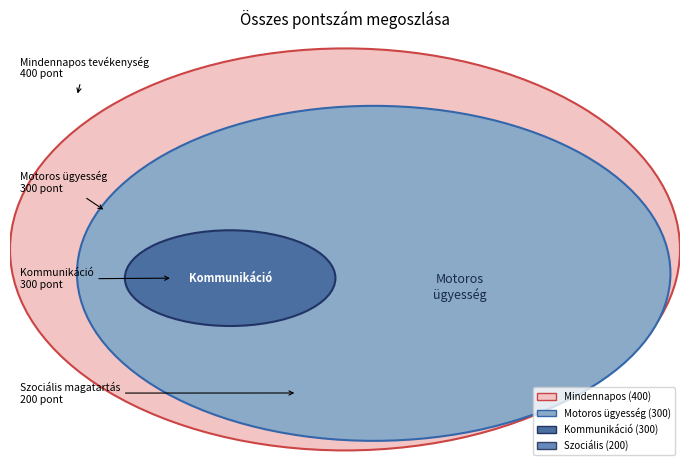

Which series has the largest range (max minus min)?

Mindennapos össz. pontszám